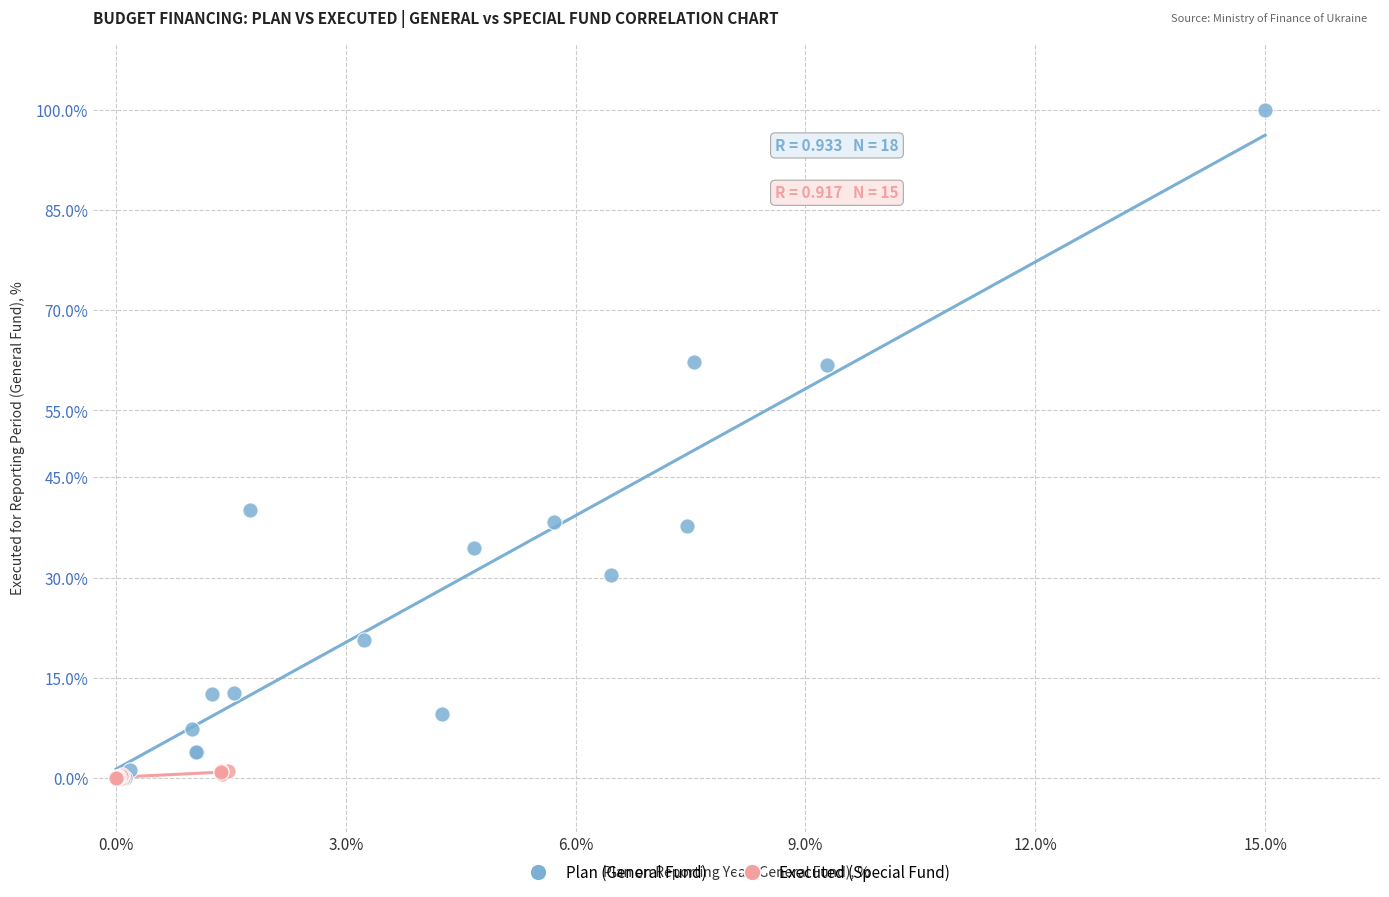

Which series has the widest spread of Y values?

Plan (General Fund)